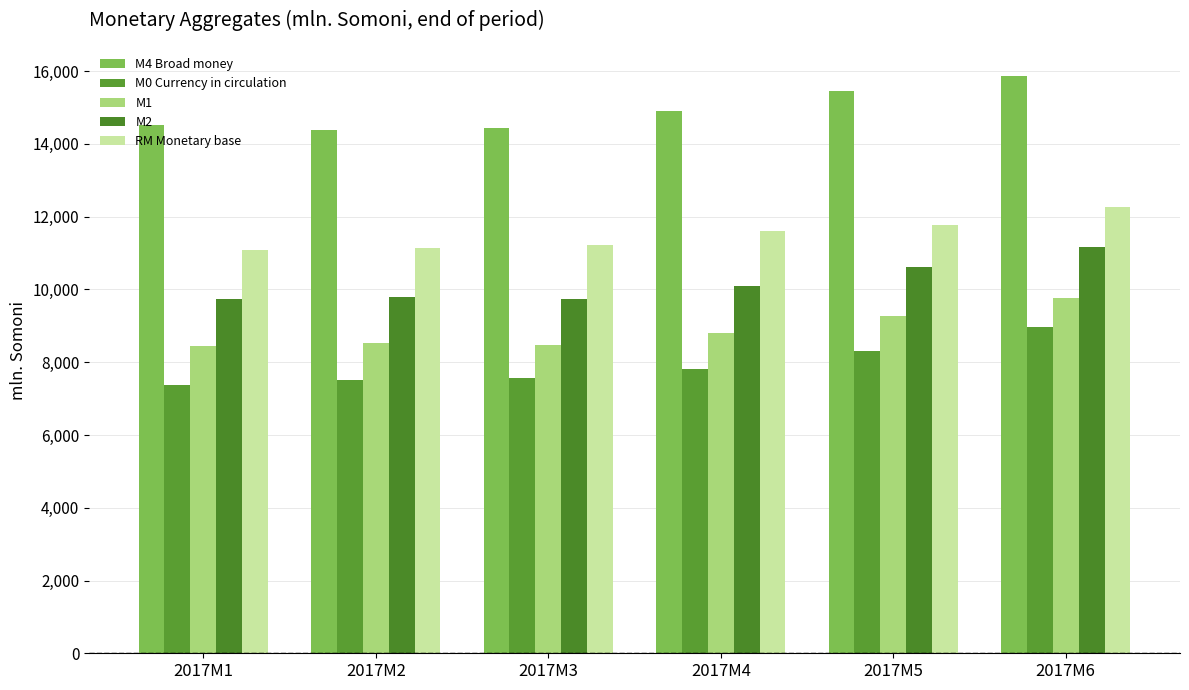

Does the chart contain any negative values?

No